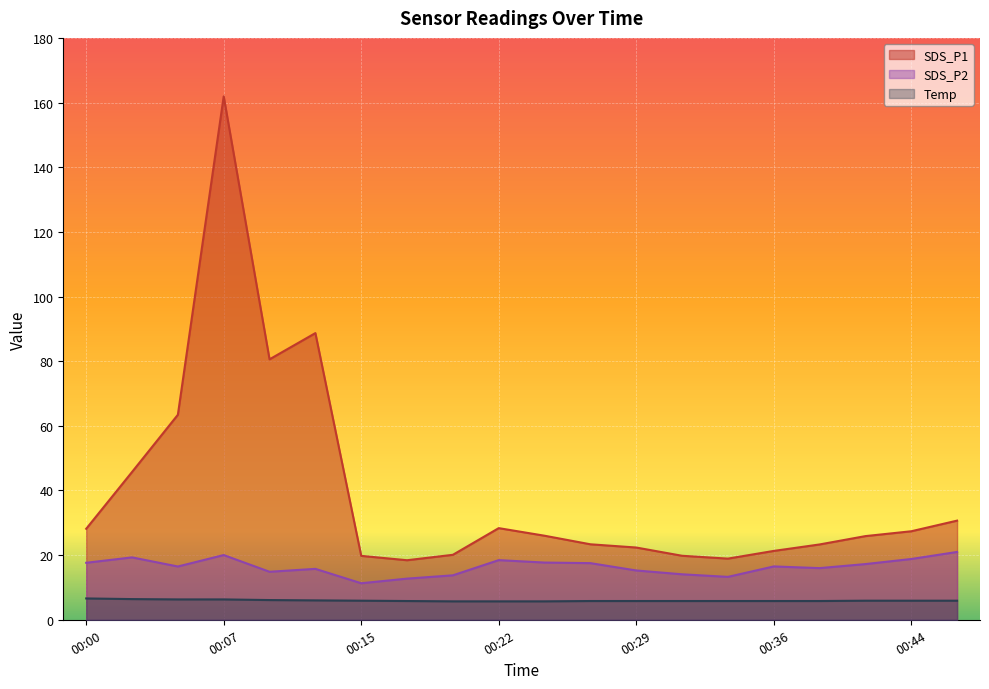

What is the value of the SDS_P2 point at the 17th from the left?

16.0